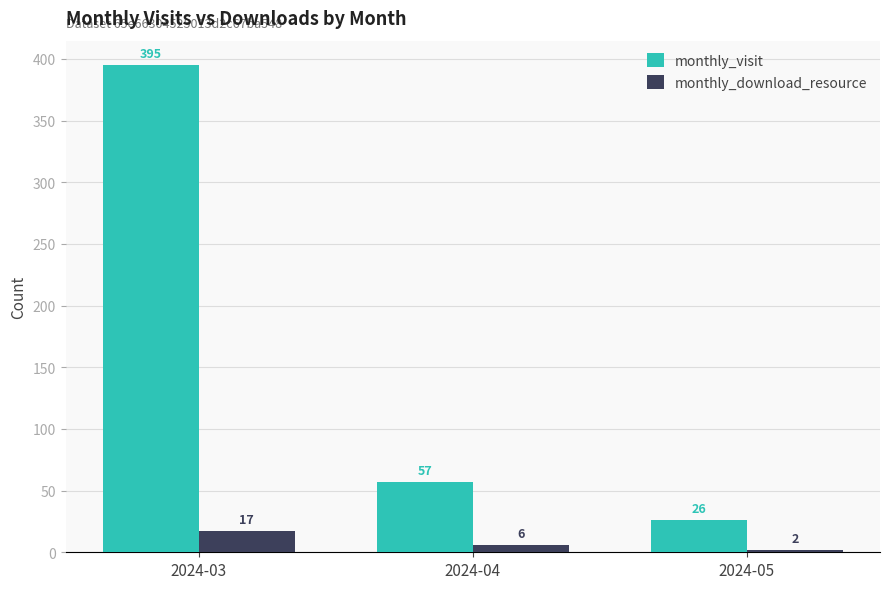

What is the sum of all monthly_download_resource values?

25